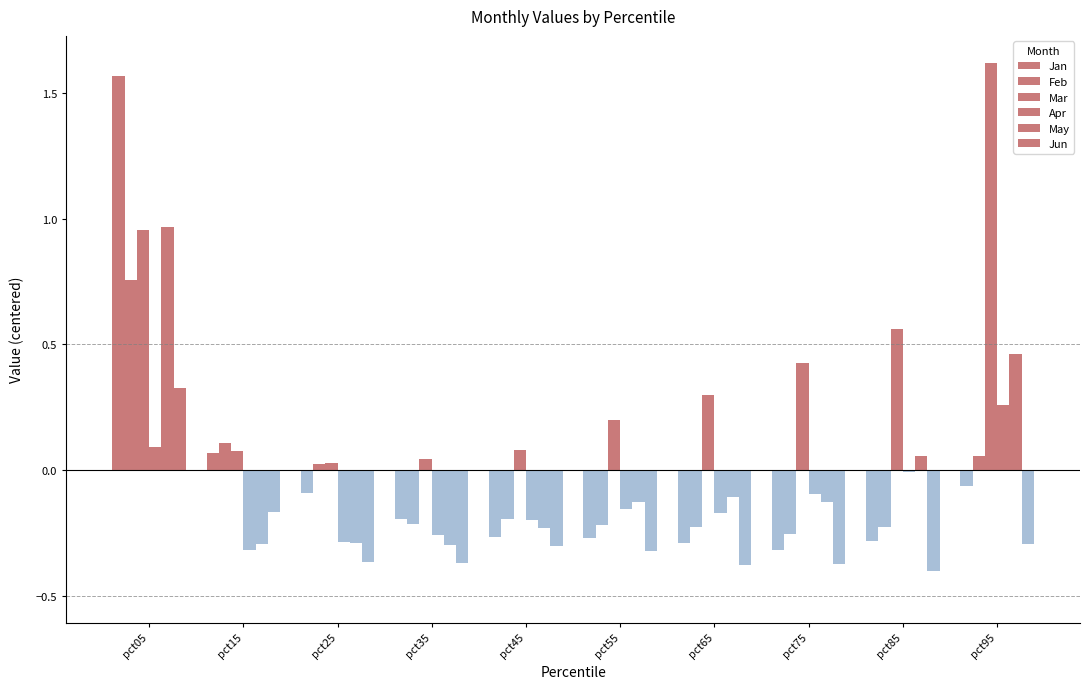

The Mar series shows 0.1 at pct15. True or false?

False